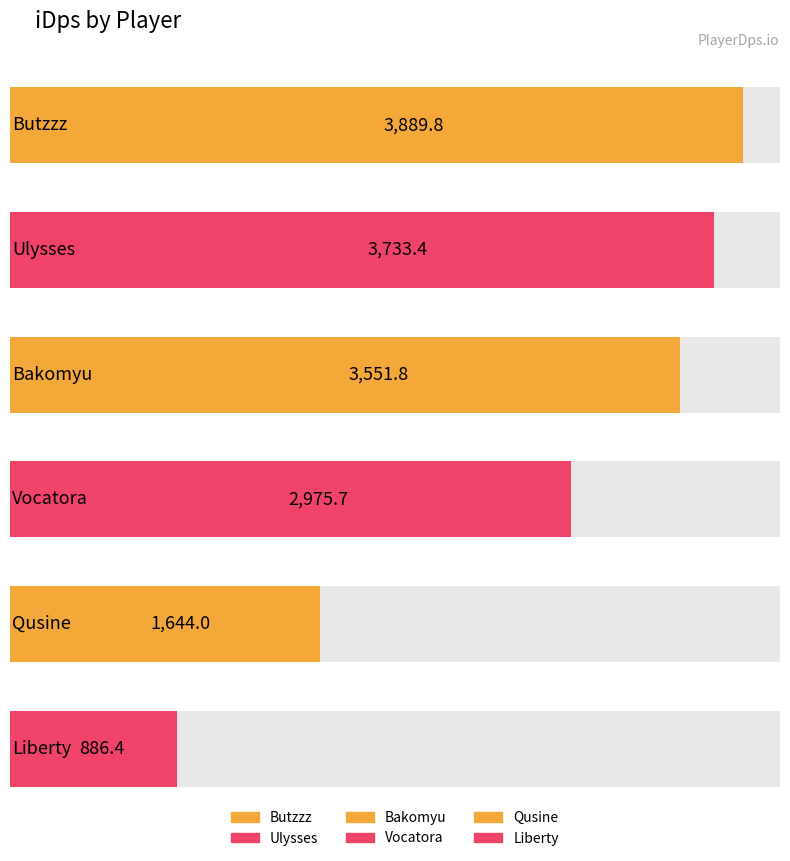

Which has a higher value, Butzzz or Qusine?

Butzzz